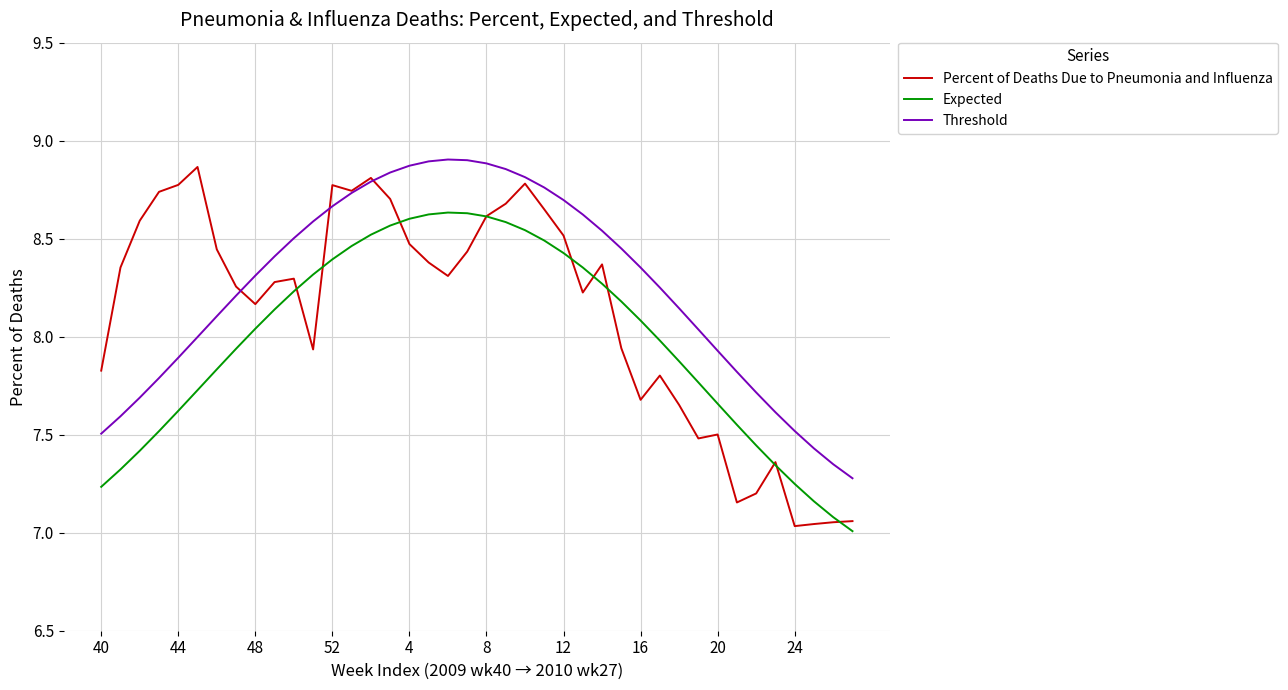

What is the difference between the second highest and second lowest values in the Expected series?

1.6